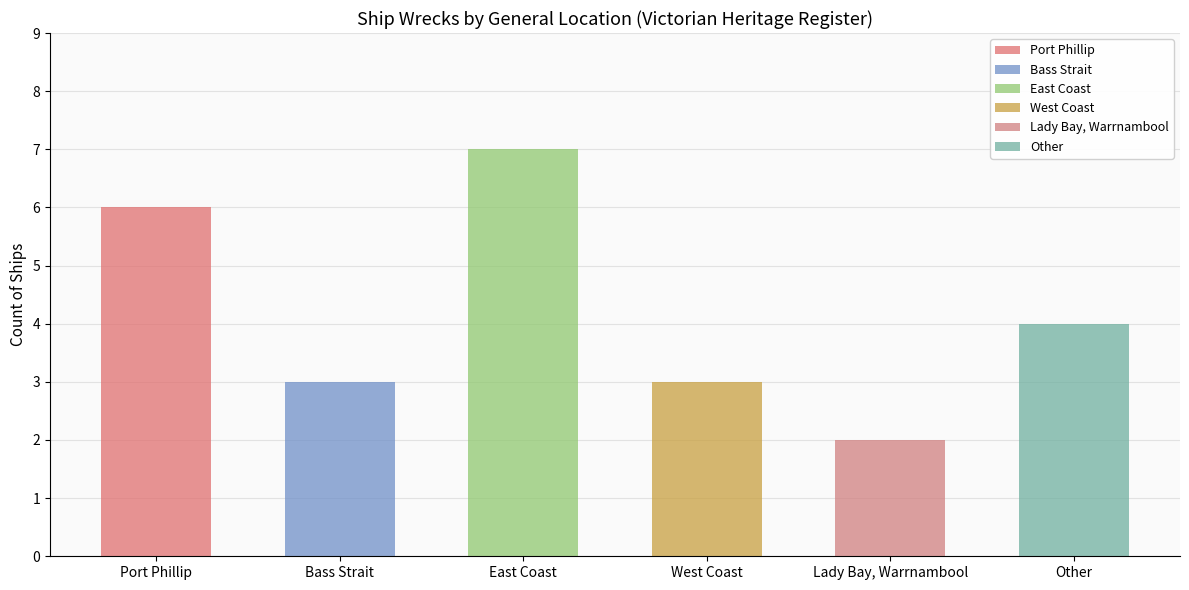

Where is the data nearest to the value 4?

Other